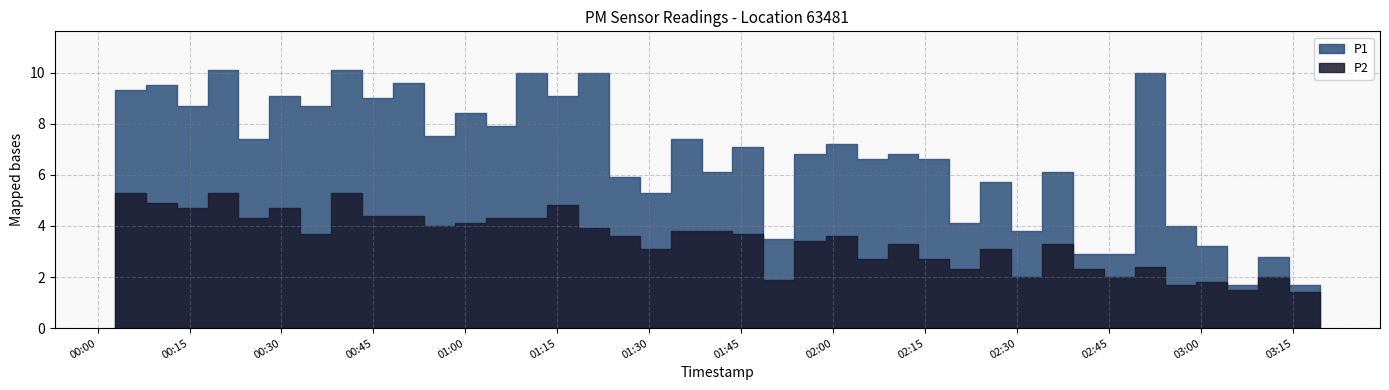

Does the chart display data point markers on the line(s)?

No